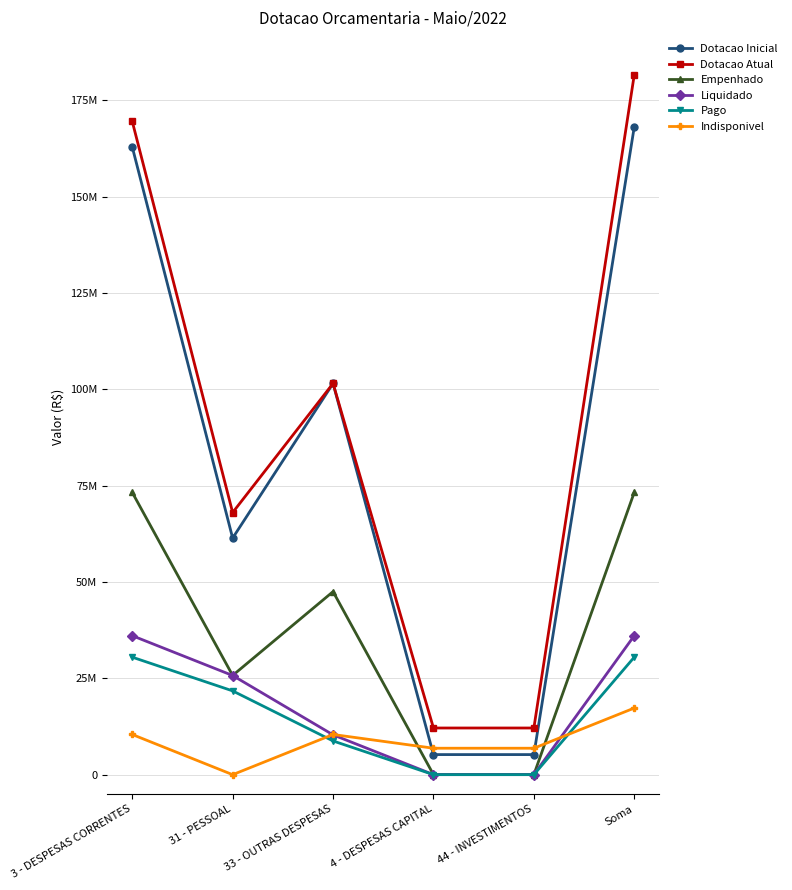

List the series in order of their peak value, highest first.

Dotacao Atual, Dotacao Inicial, Empenhado, Liquidado, Pago, Indisponivel